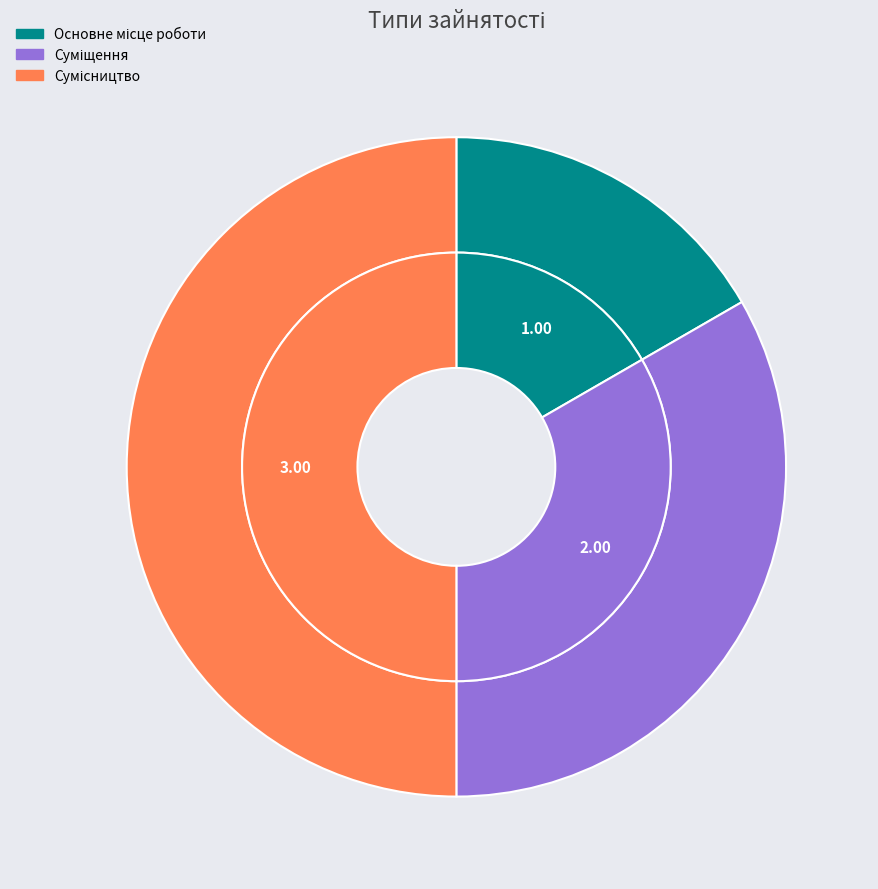

The Суміщення slice represents 33% of the pie. True or false?

True